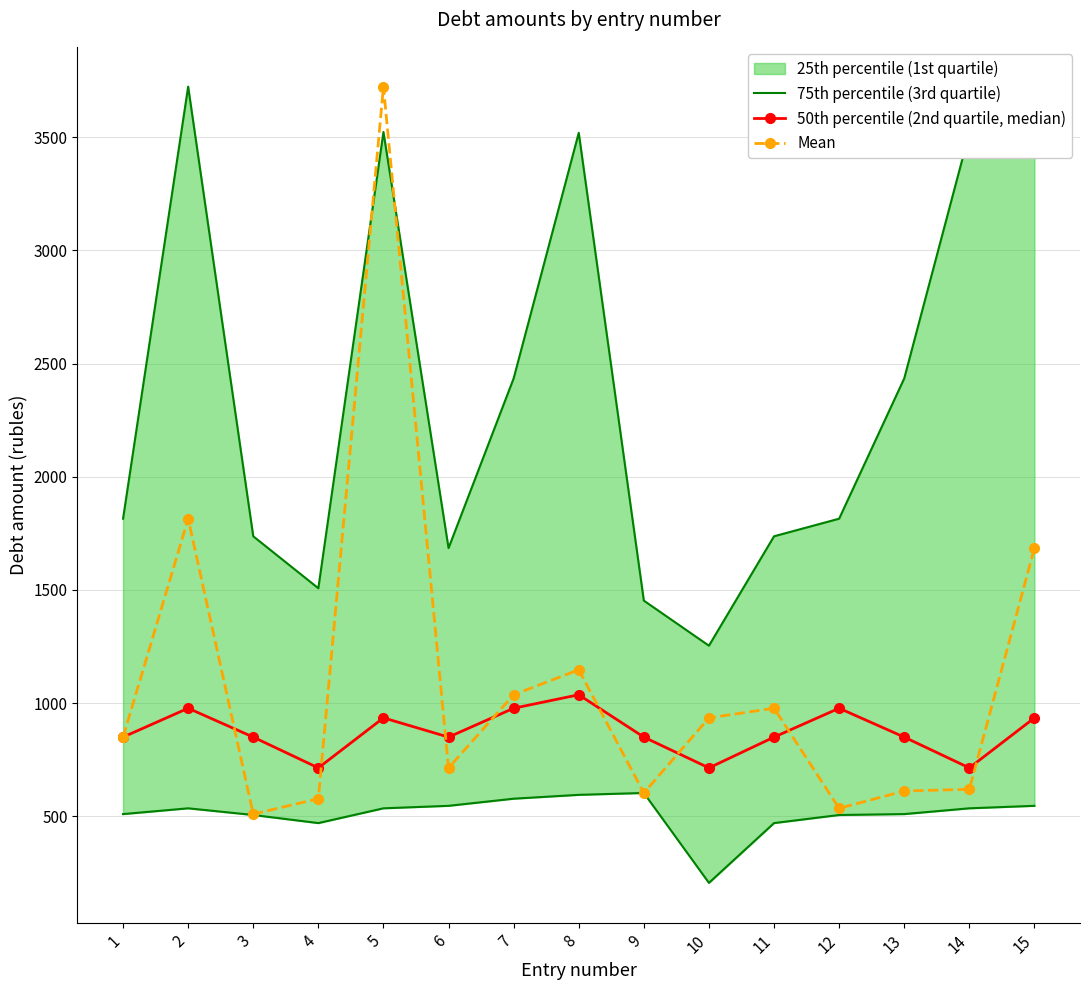

Which series ends up on top after the final intersection of 75th percentile (3rd quartile) and Mean?

75th percentile (3rd quartile)